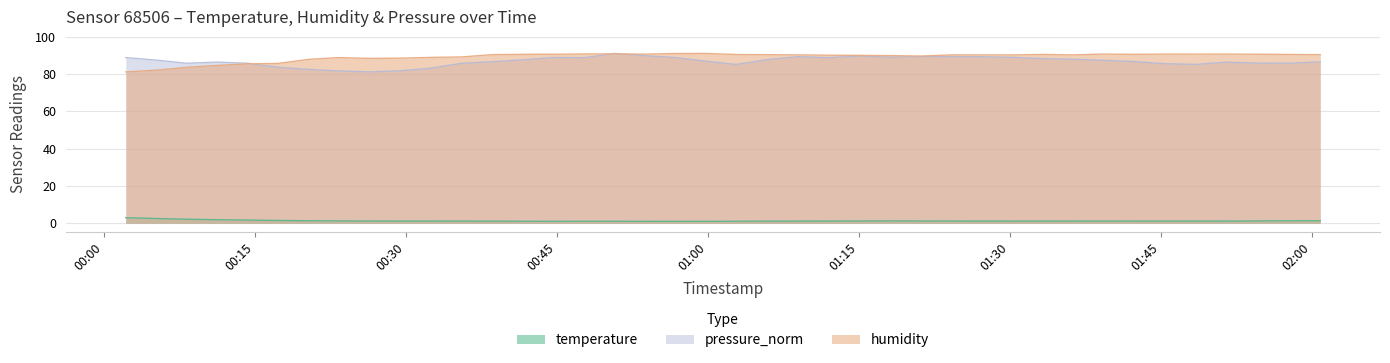

What is the difference between the highest and lowest values at 2023-02-01T00:05:12?

85.0